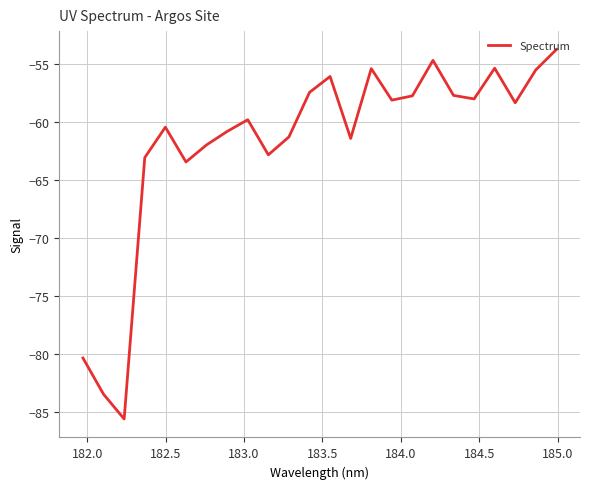

True or false: there are more than 2 points higher than both neighbors.

True